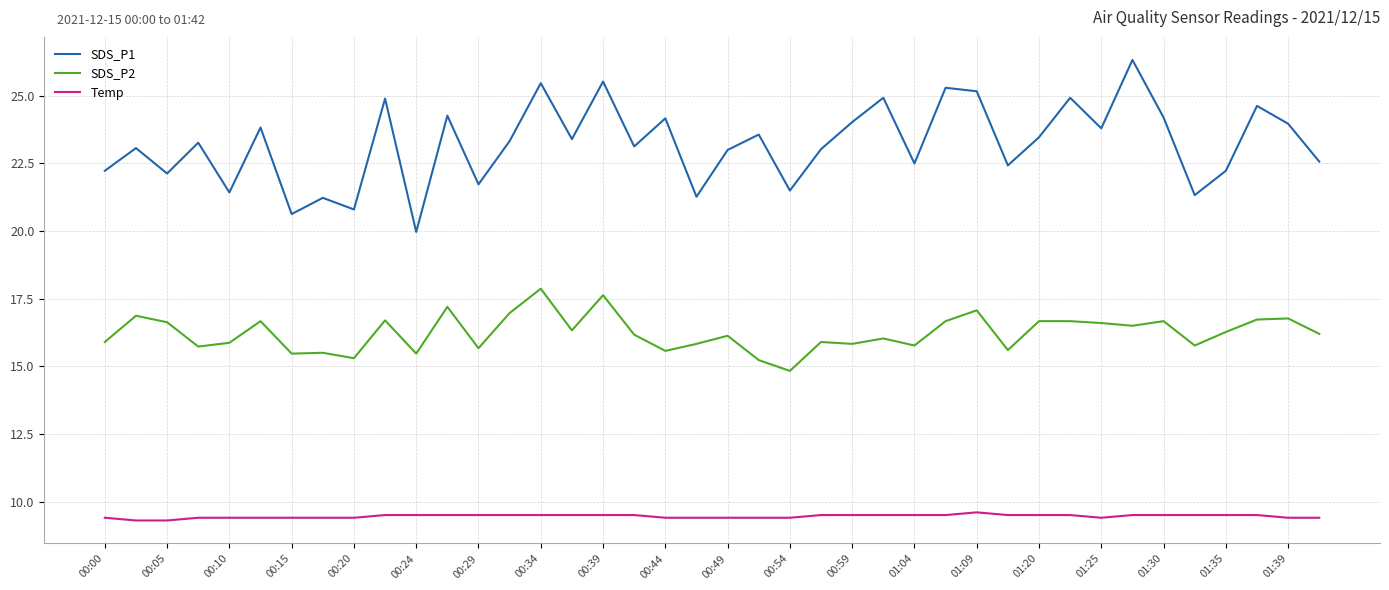

What is the maximum value for SDS_P1?

26.3